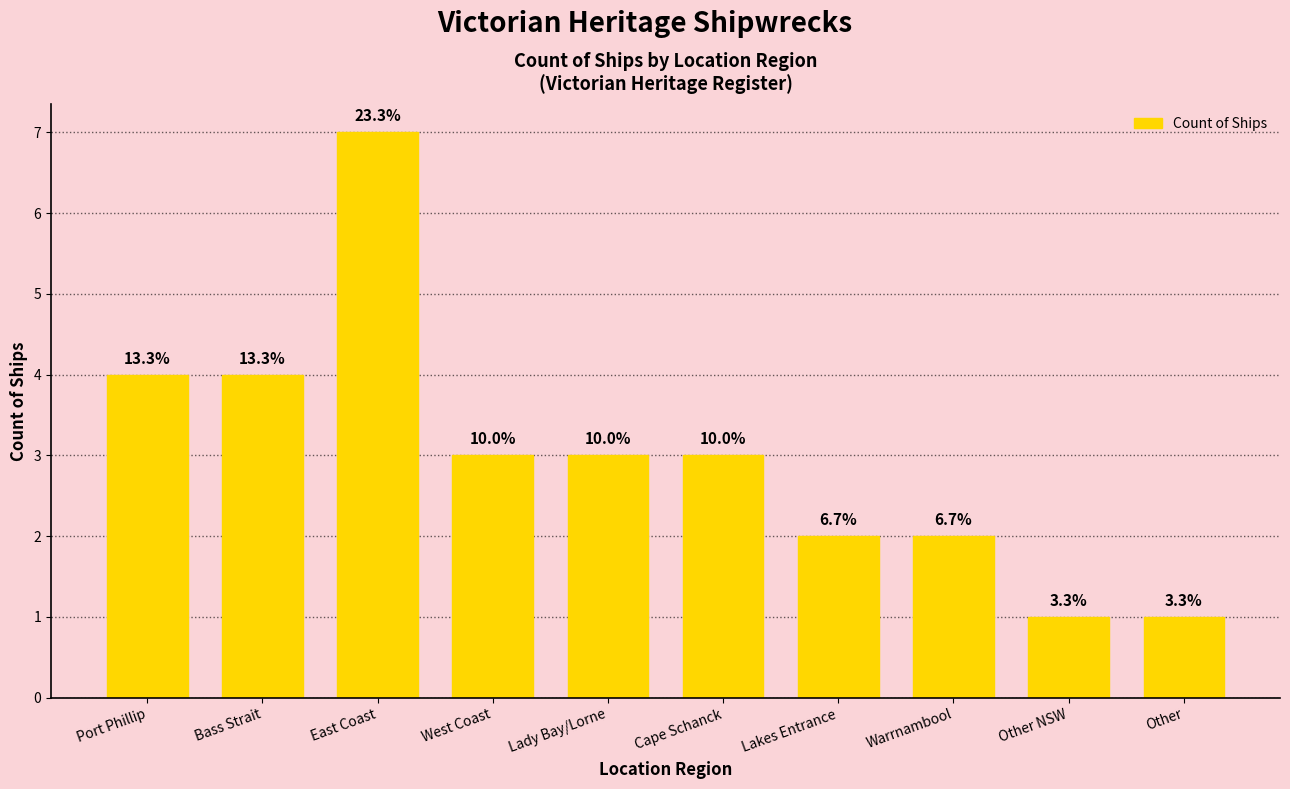

The chart shows a value of 4 at East Coast. True or false?

False